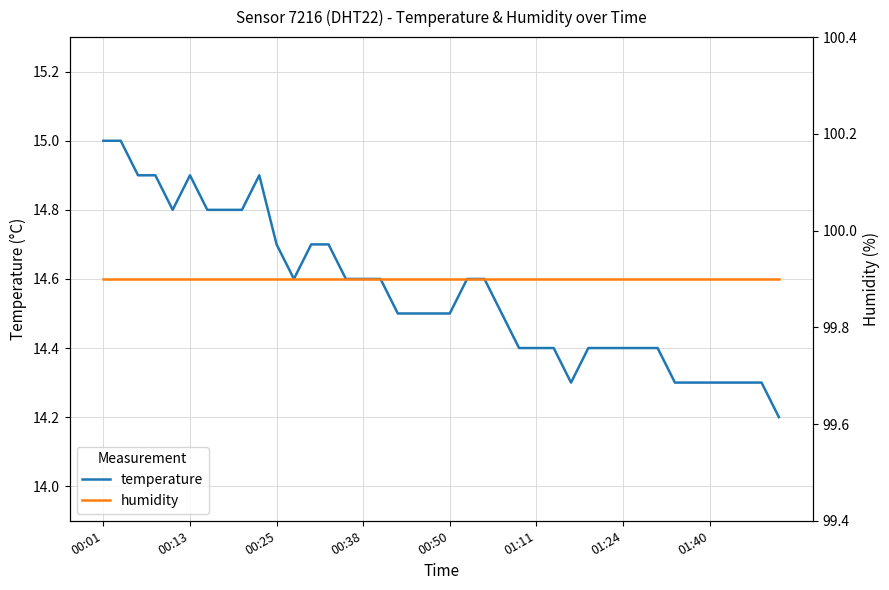

At which category is the sum across all series the highest?

00:01